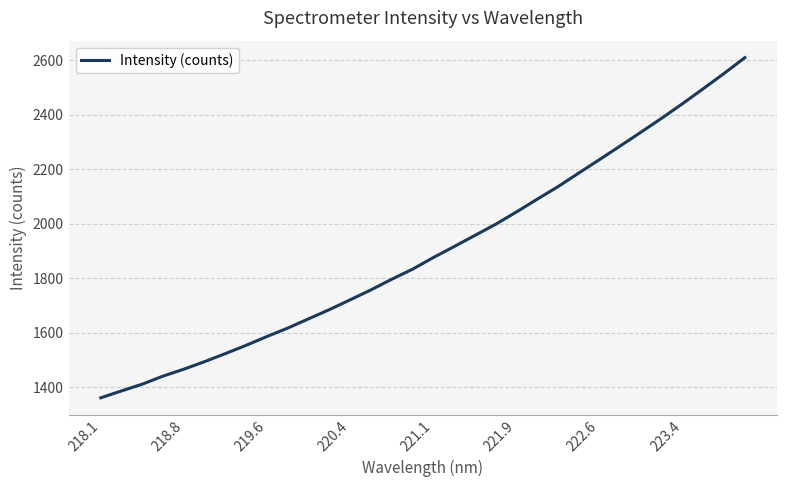

True or false: there are more than 2 points higher than both neighbors.

False